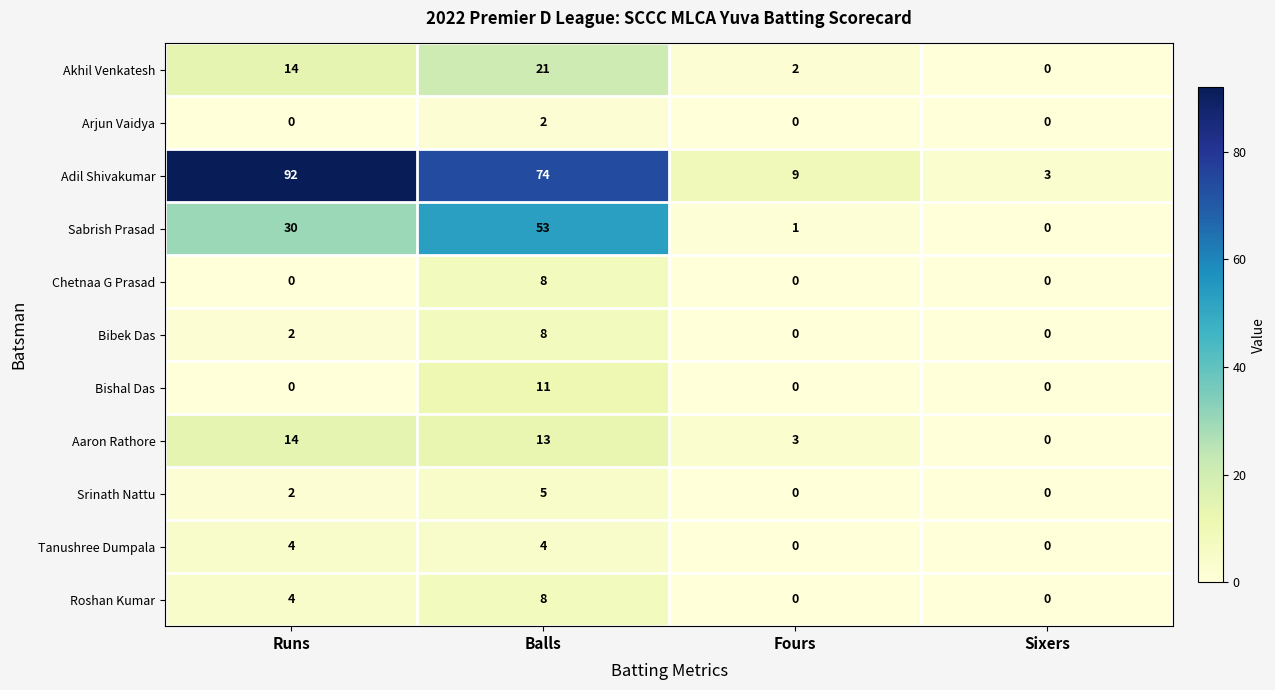

Which series has the widest spread of values?

Adil Shivakumar